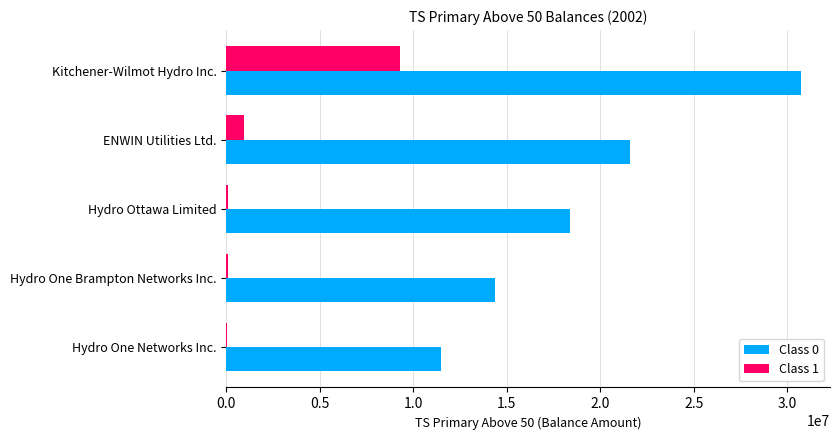

At which category is the sum across all series the highest?

Kitchener-Wilmot Hydro Inc.